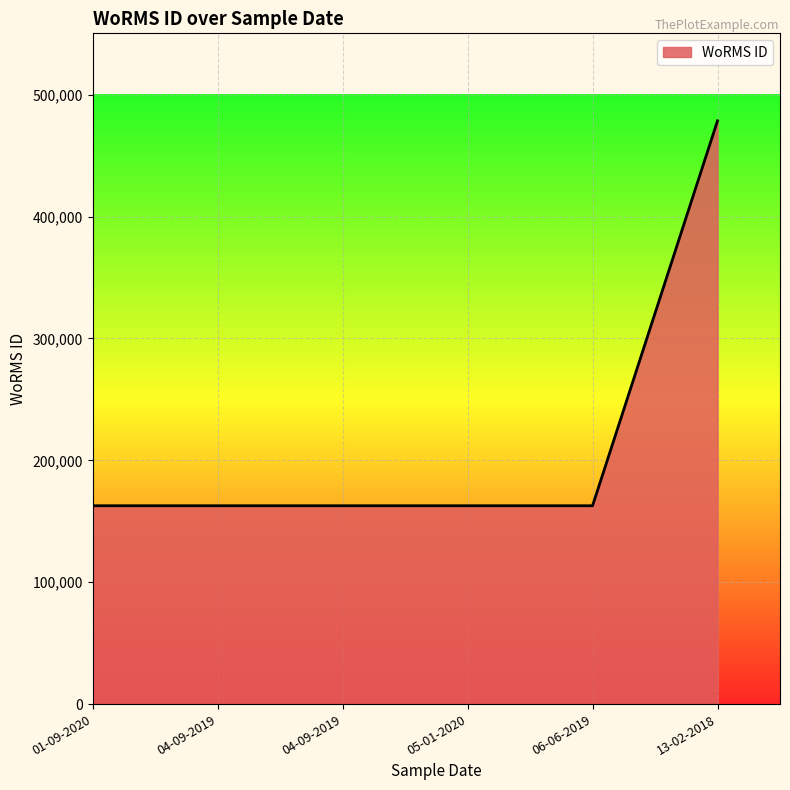

Rank the categories by value from lowest to highest.

05-01-2020, 01-09-2020, 04-09-2019, 06-06-2019, 04-09-2019, 13-02-2018